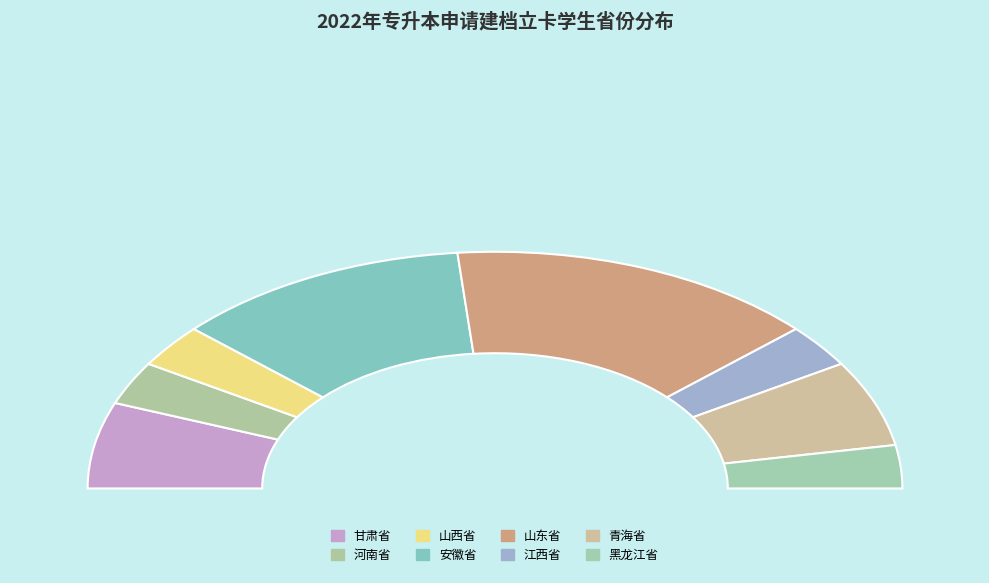

How many segments does this pie chart have?

8